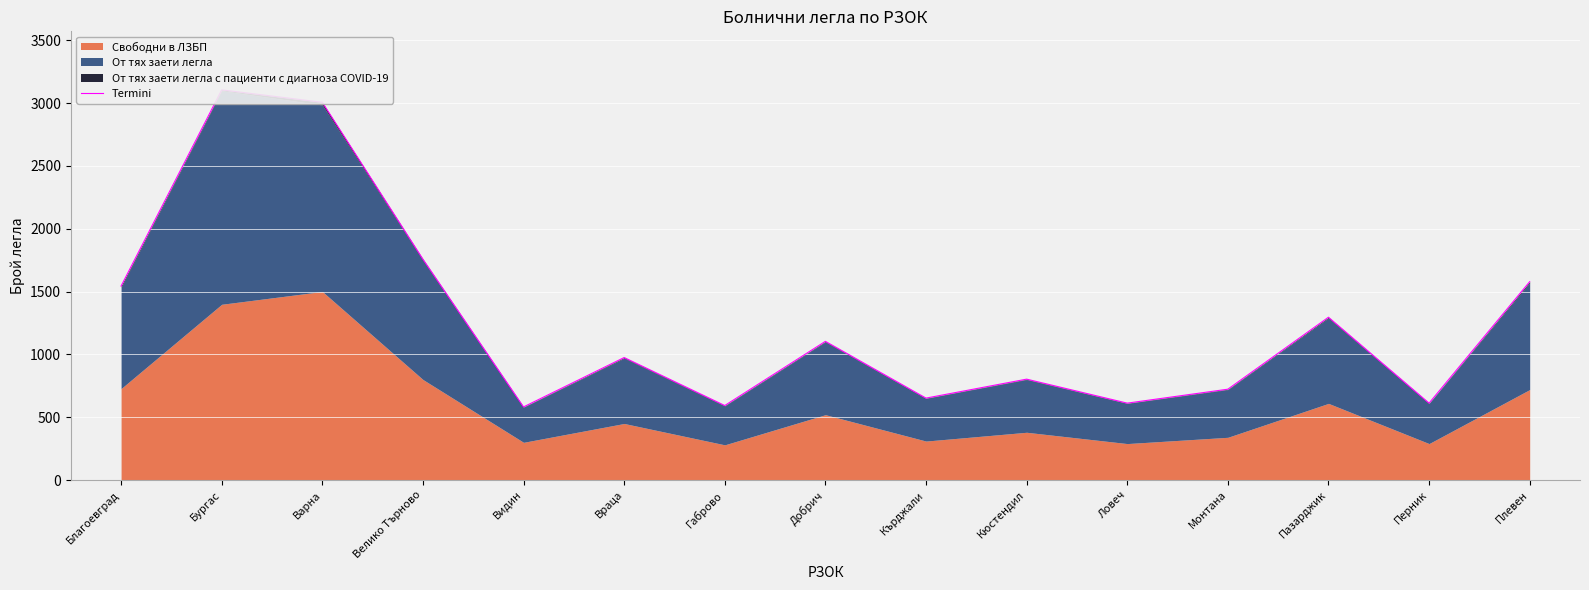

What position from the right is Кърджали?

7